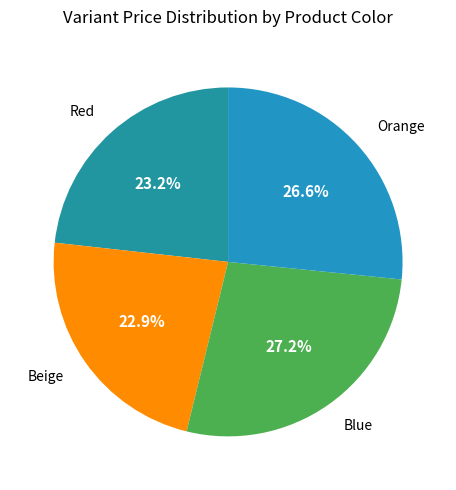

Combined, what portion of the pie is Blue and Beige?

50.2%